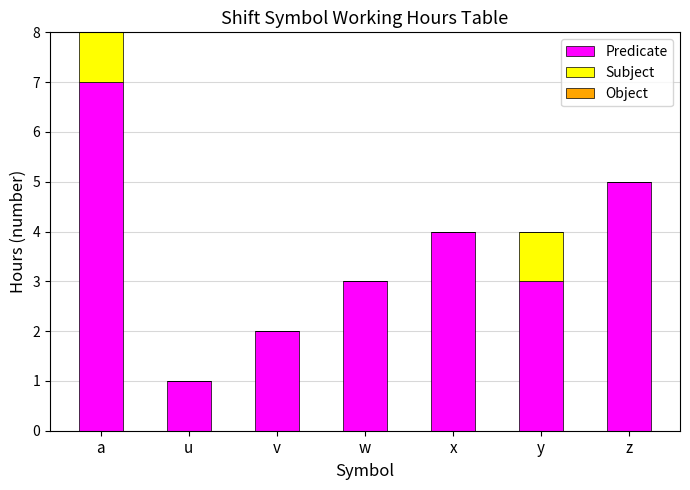

Read the Predicate value at z.

5